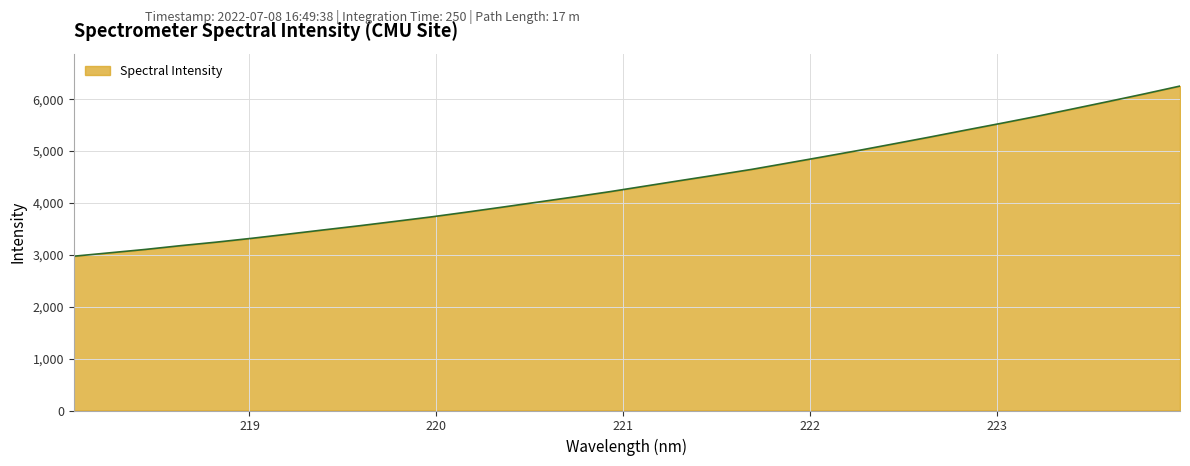

What is the greatest value displayed?

6252.7